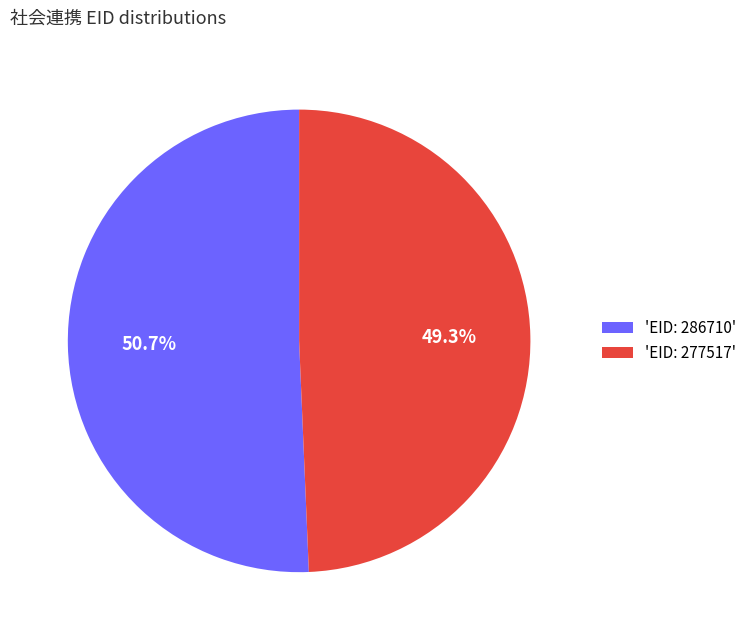

Count the number of slices in the pie.

2